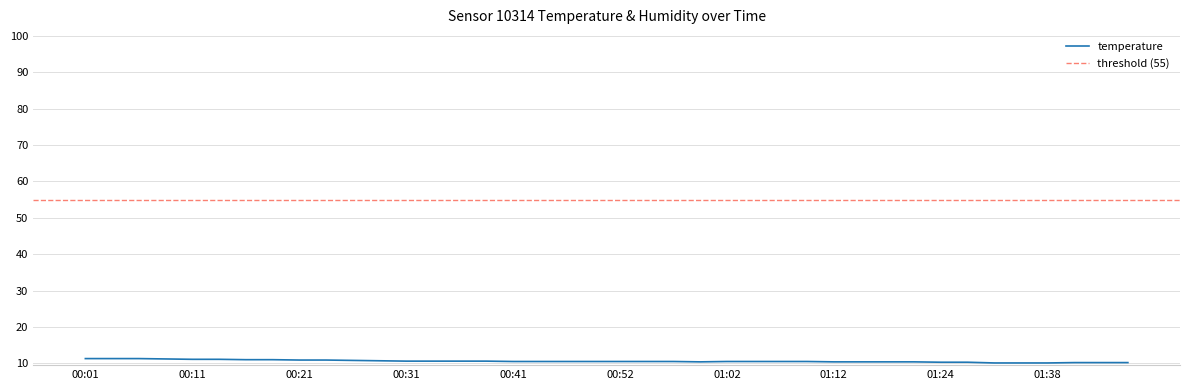

What is the label of the 12th point from the left?

00:29